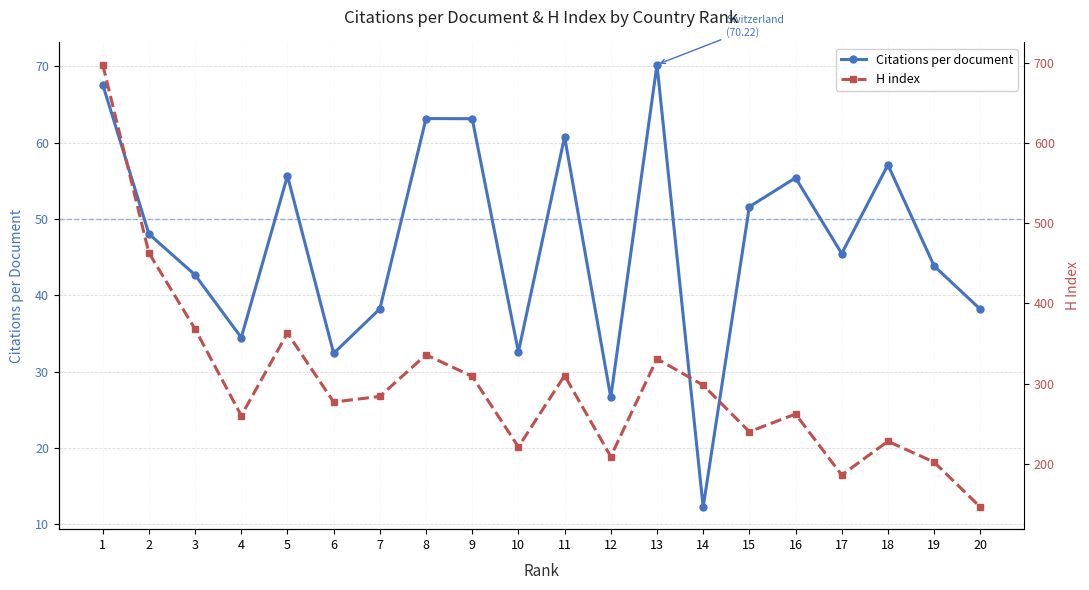

At which label does H index first exceed 284?

1